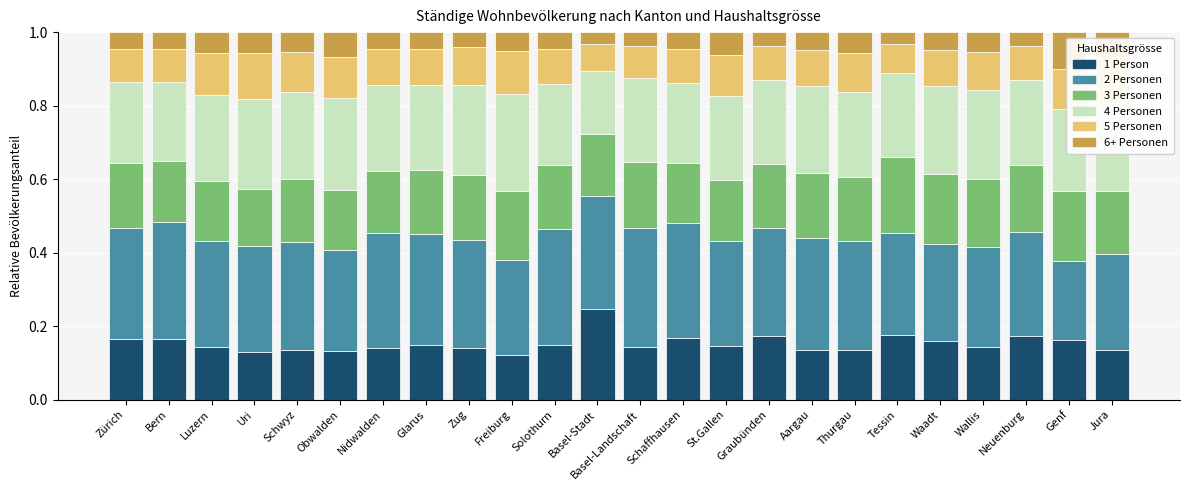

How many bars are there in total?

24